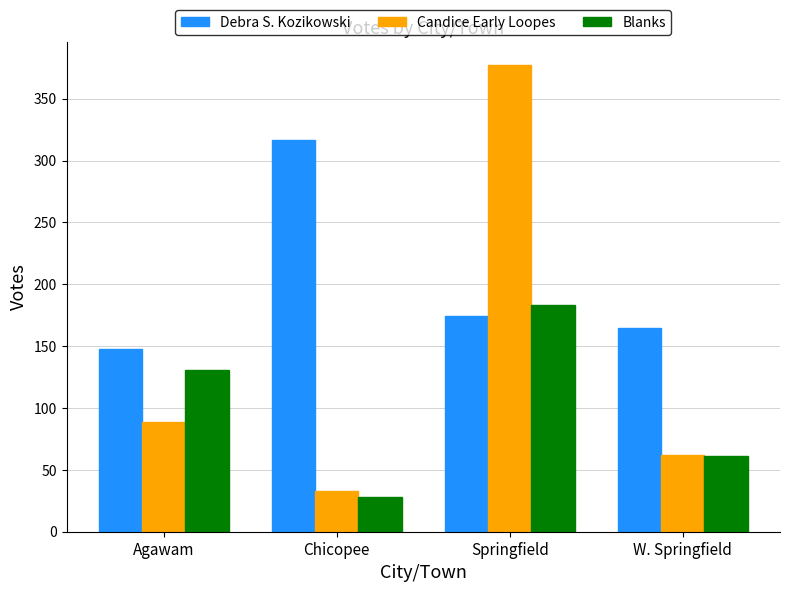

Reading right to left, what are all the values shown in this chart?

Debra S. Kozikowski: W. Springfield=165	Springfield=174	Chicopee=317	Agawam=148
Candice Early Loopes: W. Springfield=62	Springfield=377	Chicopee=33	Agawam=89
Blanks: W. Springfield=61	Springfield=183	Chicopee=28	Agawam=131